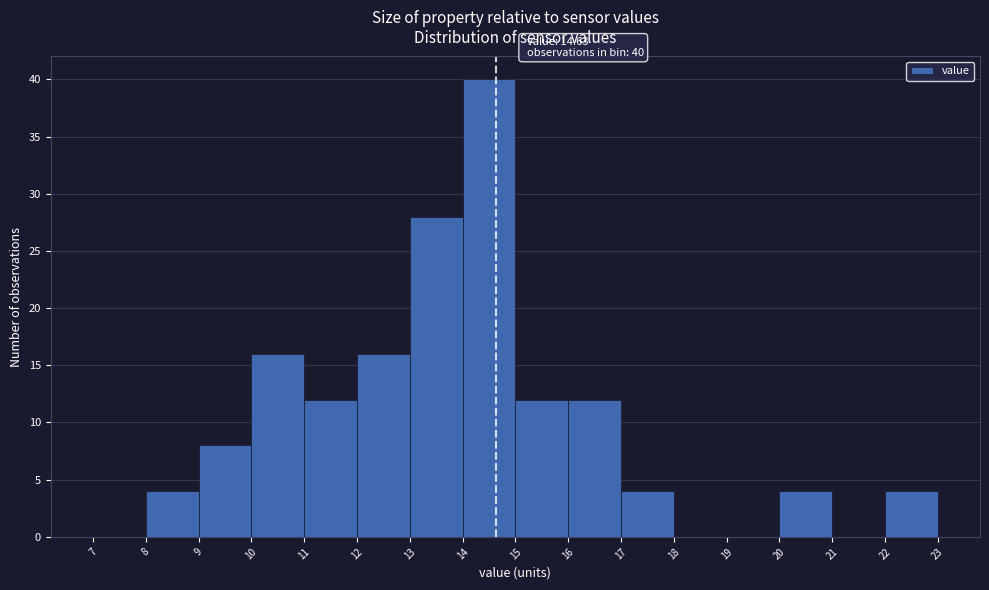

Over which range of the x-axis is the bar tallest?

14 to 15